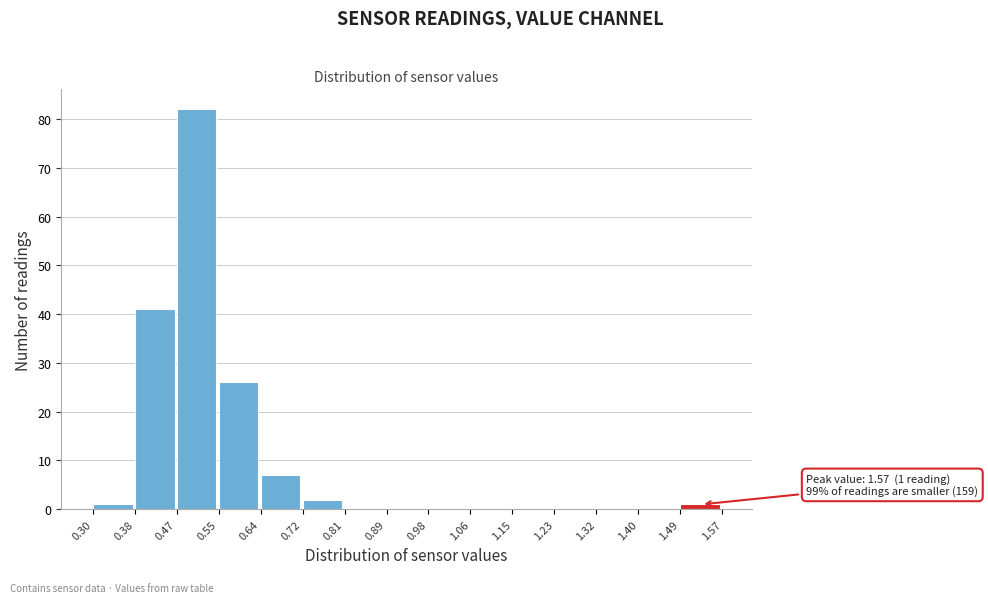

Over which range of the x-axis is the bar tallest?

0.47 to 0.55